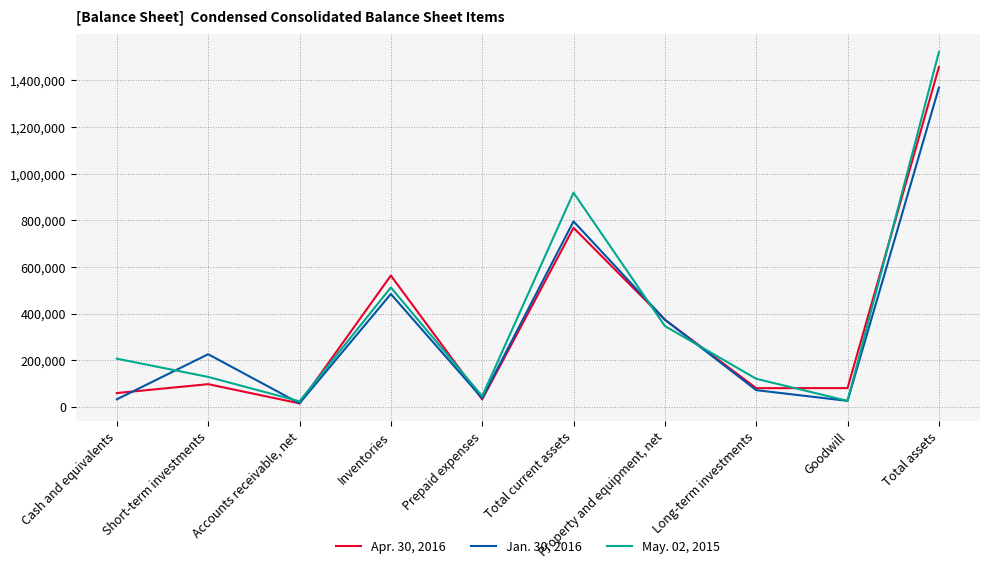

Rank the categories by Apr. 30, 2016 value from lowest to highest.

Accounts receivable, net, Prepaid expenses, Cash and equivalents, Long-term investments, Goodwill, Short-term investments, Property and equipment, net, Inventories, Total current assets, Total assets